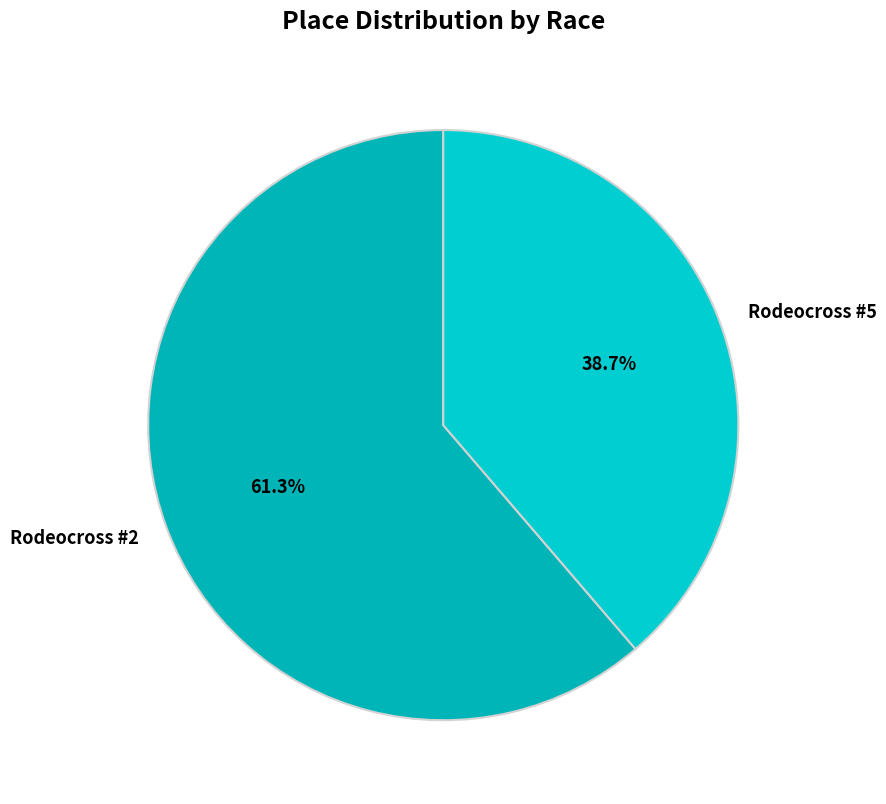

How many segments does this pie chart have?

2